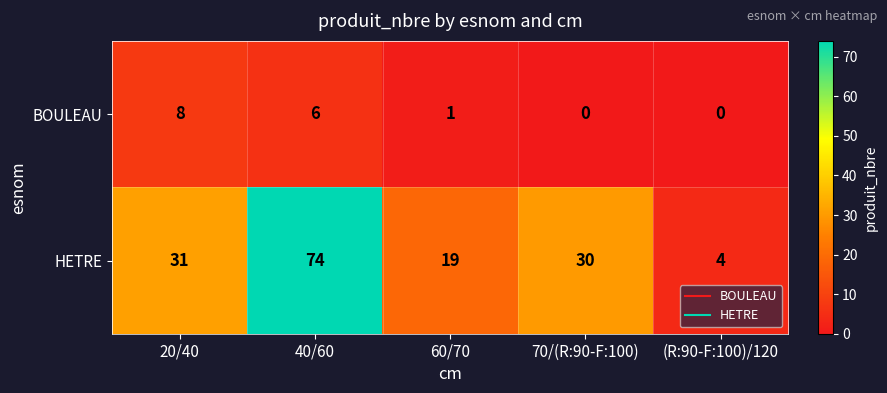

Reading left to right, extract all data points from this chart.

BOULEAU: 20/40=8	40/60=6	60/70=1	70/(R:90-F:100)=0	(R:90-F:100)/120=0
HETRE: 20/40=31	40/60=74	60/70=19	70/(R:90-F:100)=30	(R:90-F:100)/120=4